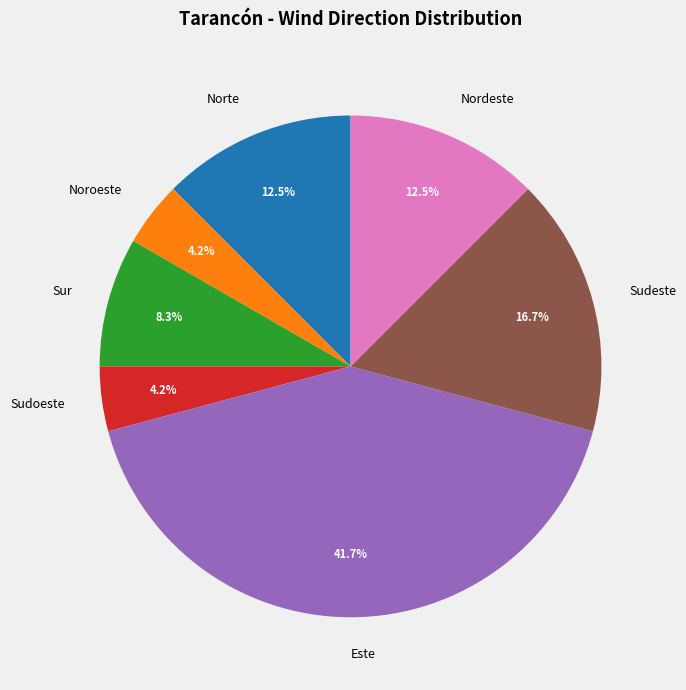

Is Este the majority of the pie?

No